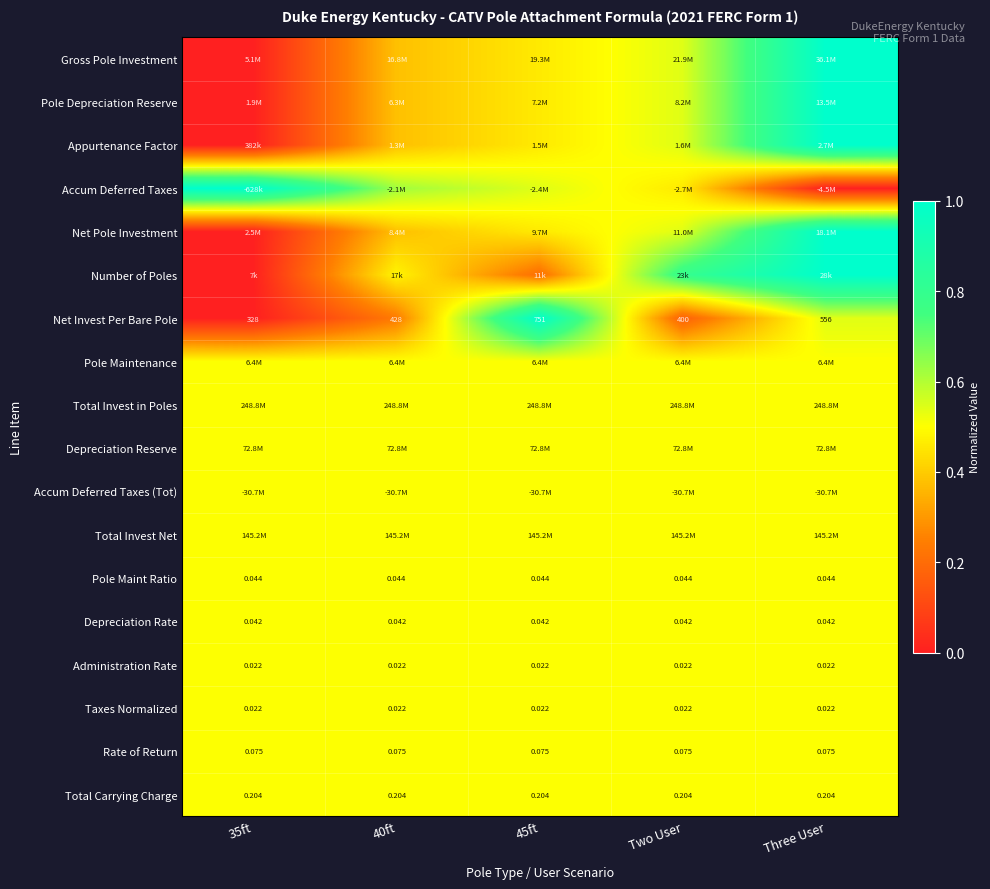

Which label corresponds to the smallest value in the chart?

35ft